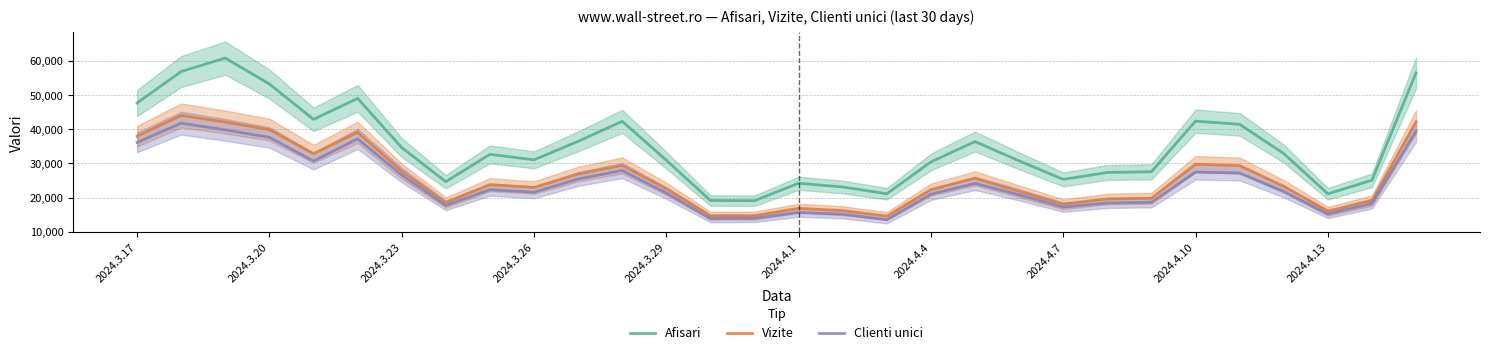

What is the lowest value of the Vizite series?

14563